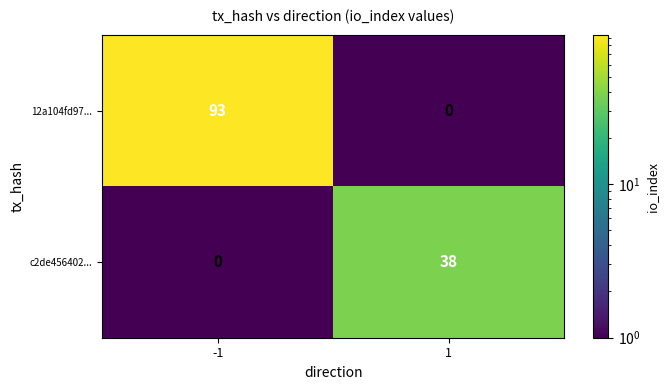

List the series in order of their peak value, highest first.

12a104fd97..., c2de456402...